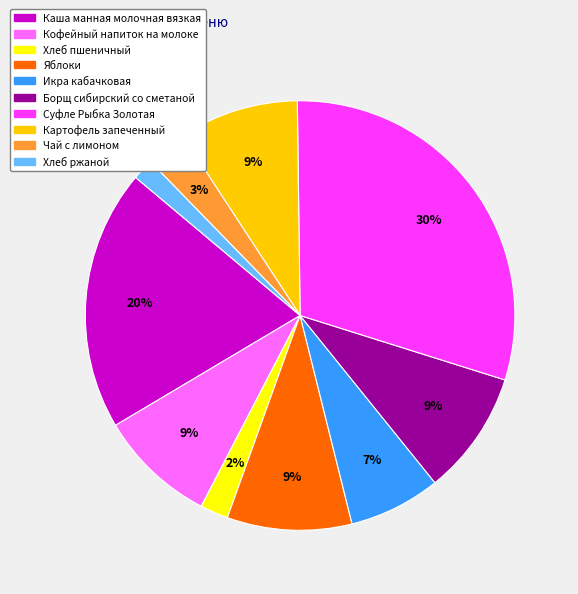

Is Картофель запеченный the majority of the pie?

No